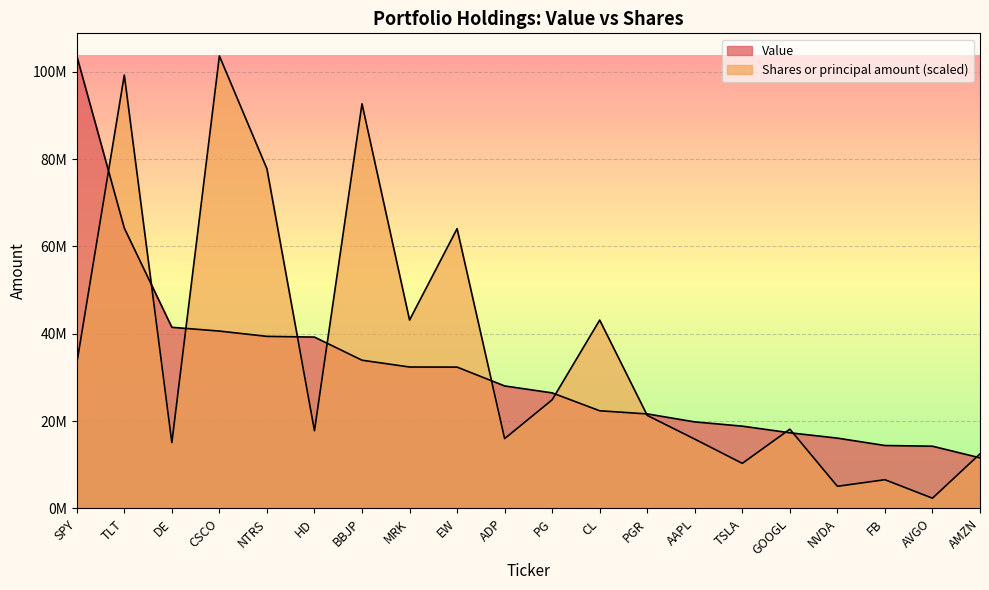

What is the difference between the highest and lowest values at HD?

21437332.3